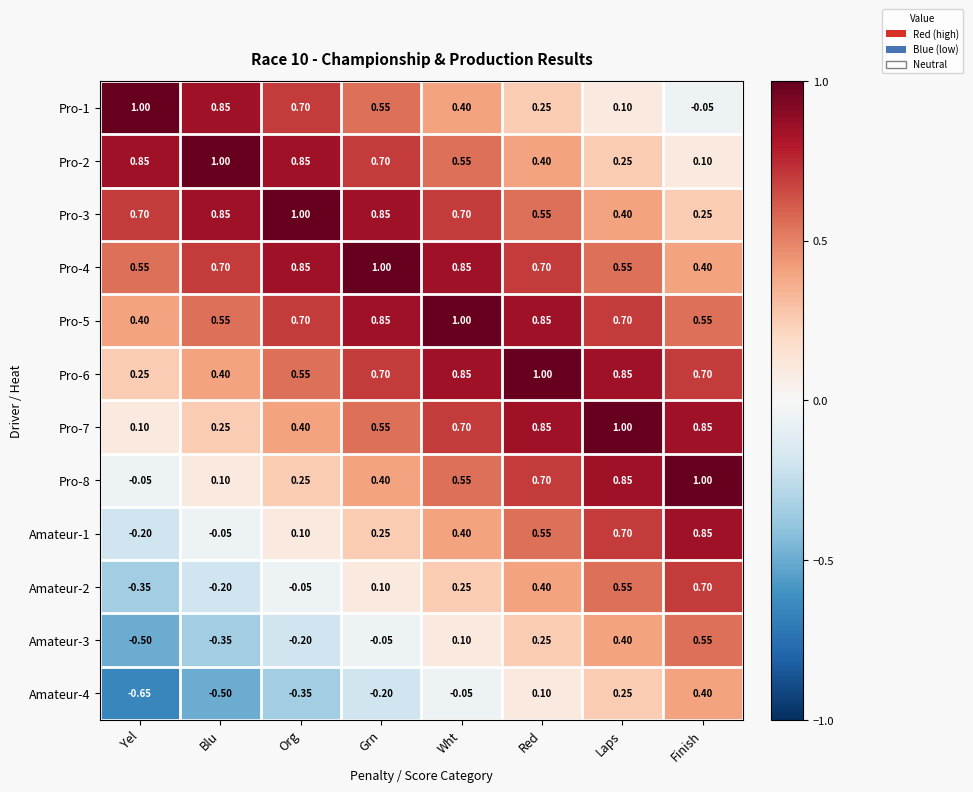

How many values in the Amateur-1 series are below 0?

2